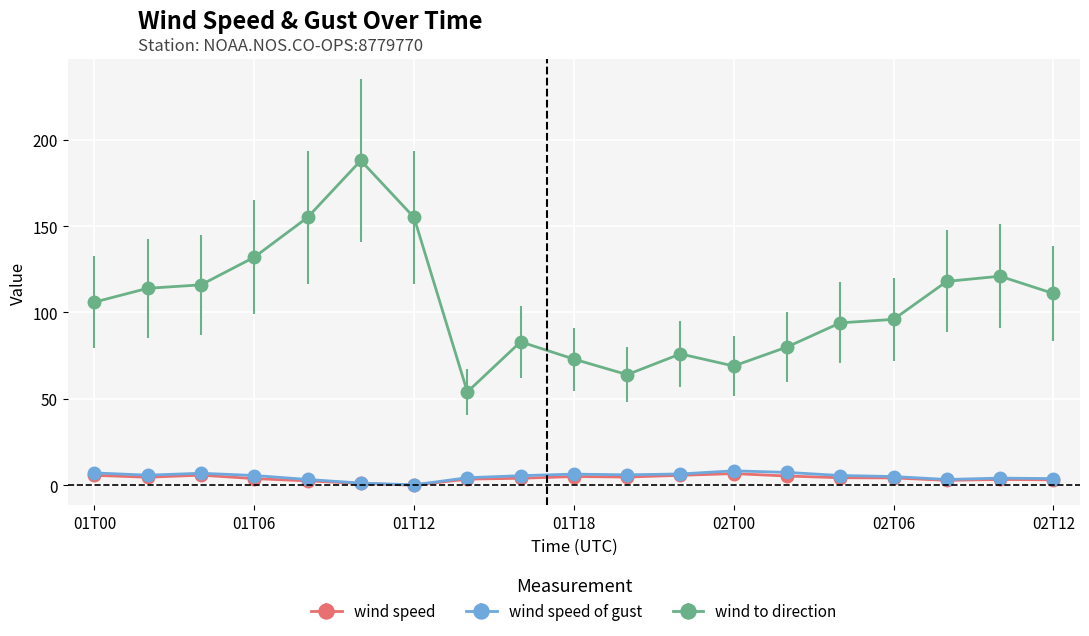

True or false: wind to direction has more than 2 points higher than both neighbors.

True